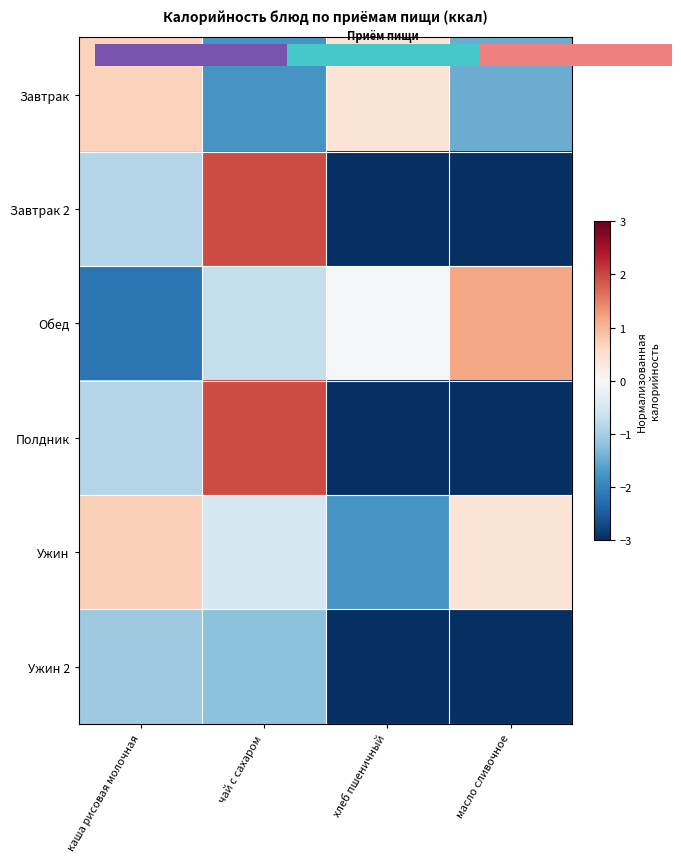

The value of Завтрак 2 at масло сливочное is -4.3. True or false?

False